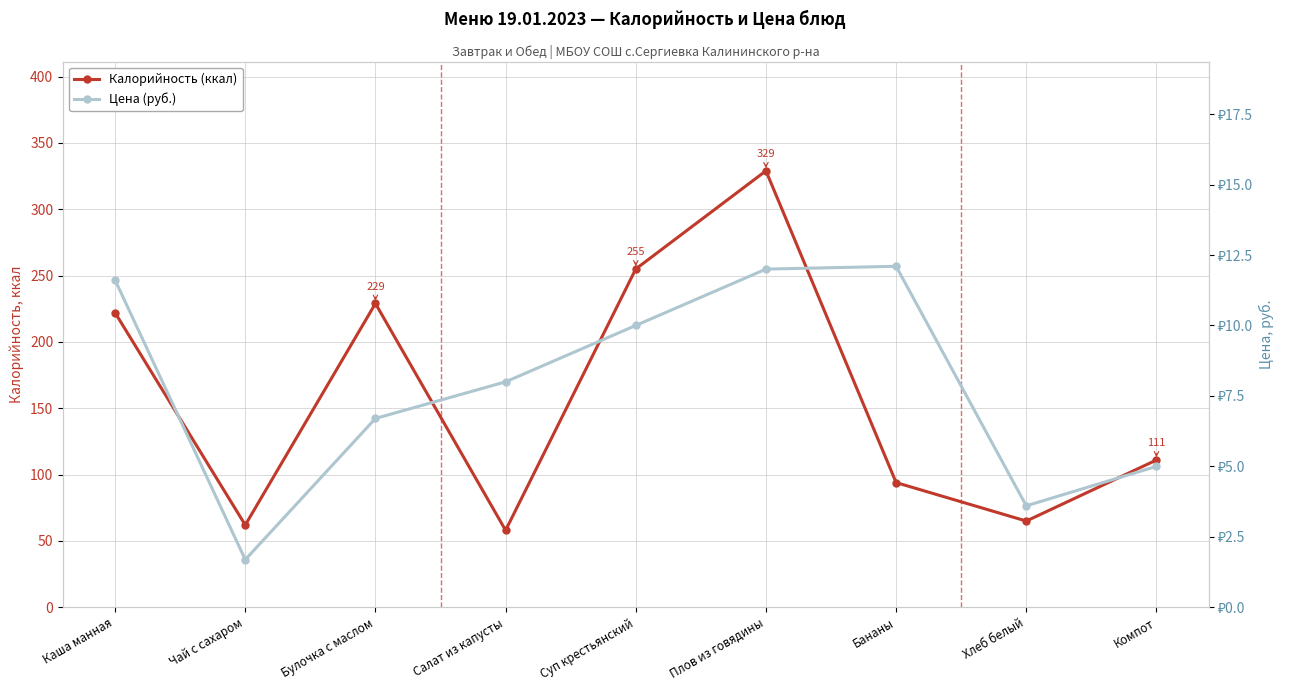

True or false: Цена (руб.) and Калорийность (ккал) cross at least once.

False